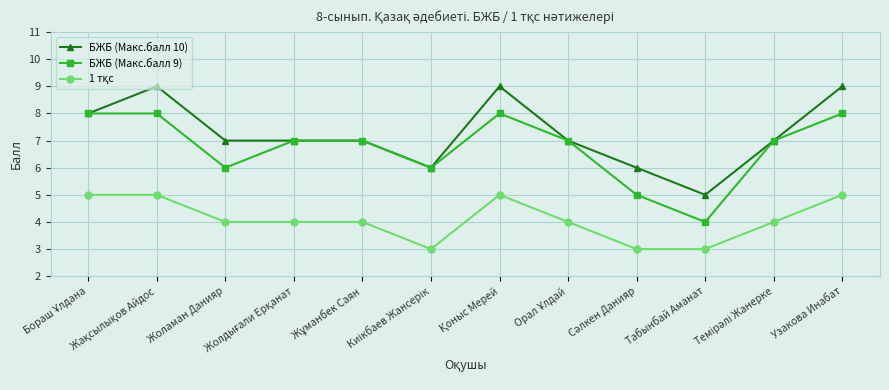

What is the minimum value for БЖБ (Макс.балл 10)?

5